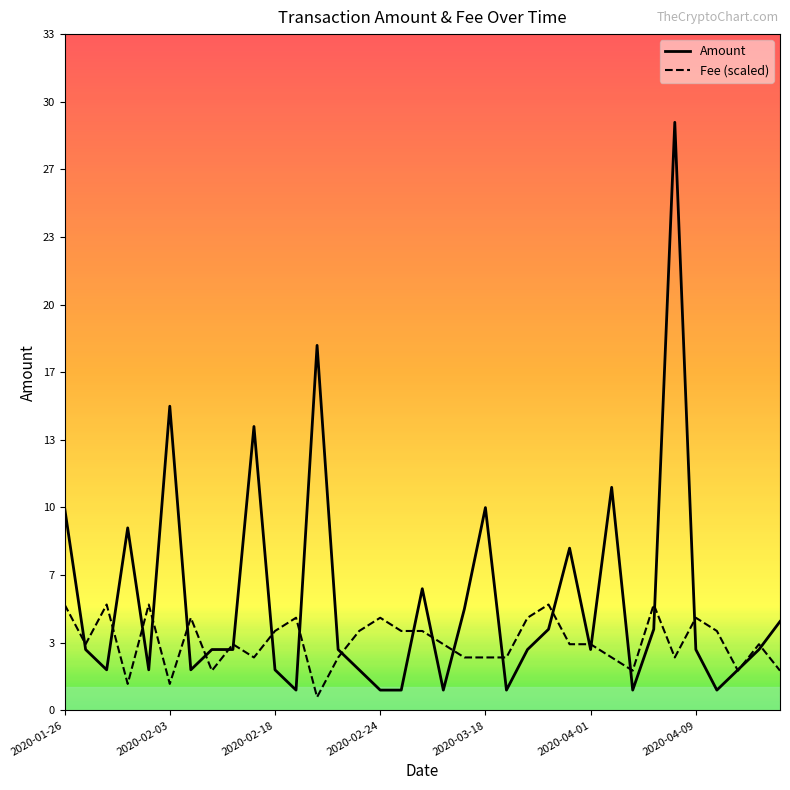

Rank the series by their average value, from highest to lowest.

Amount, Fee (scaled)